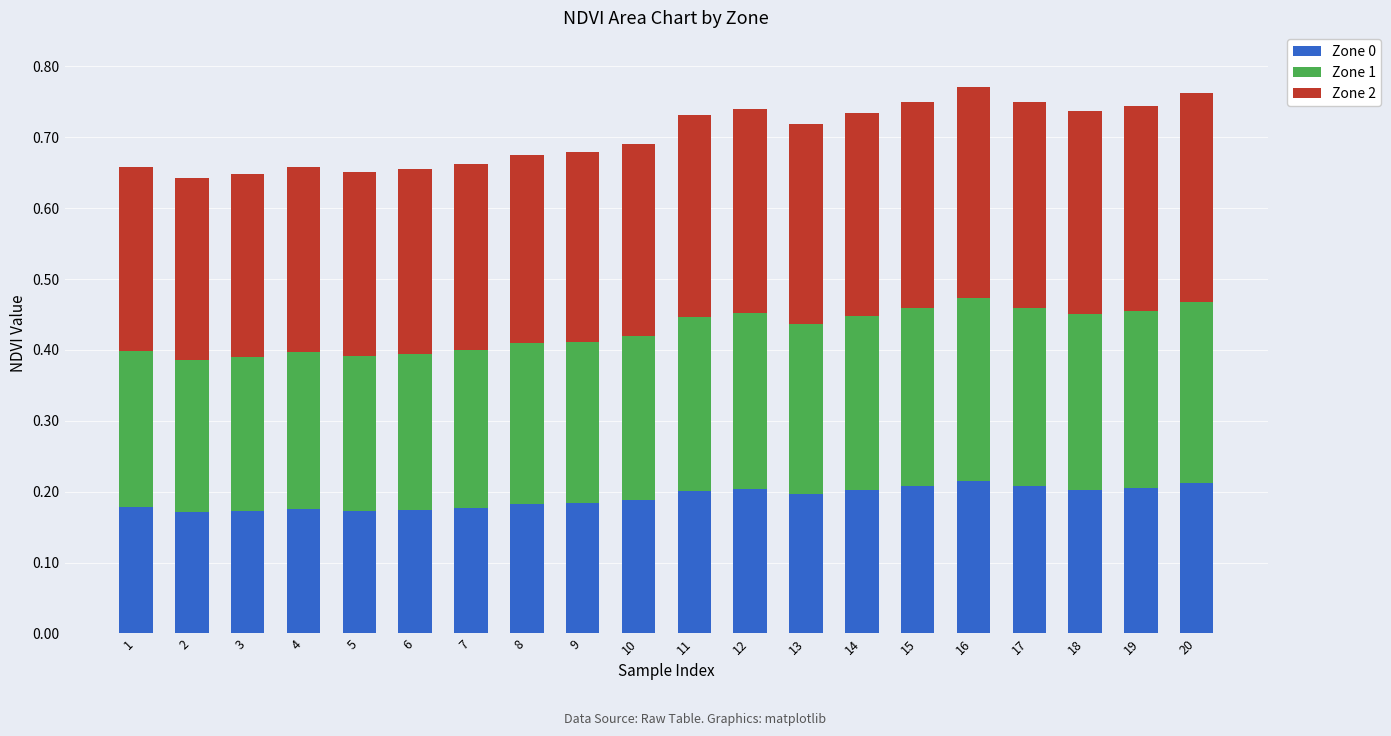

What is the total value across all series at 7?

0.7